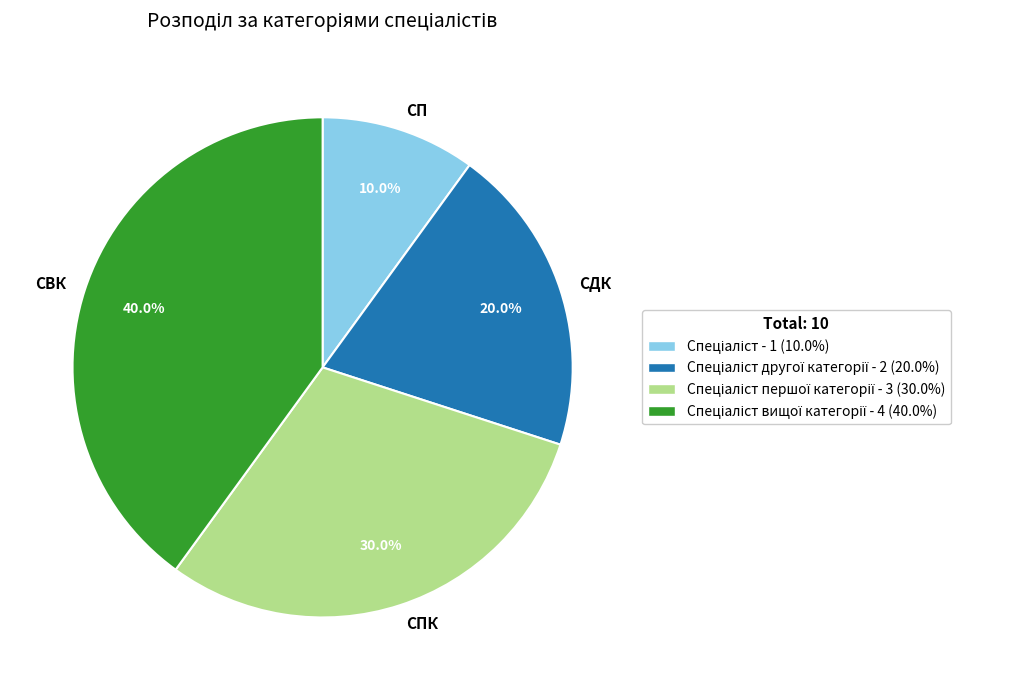

Rank the categories by value from highest to lowest.

СВК, СПК, СДК, СП